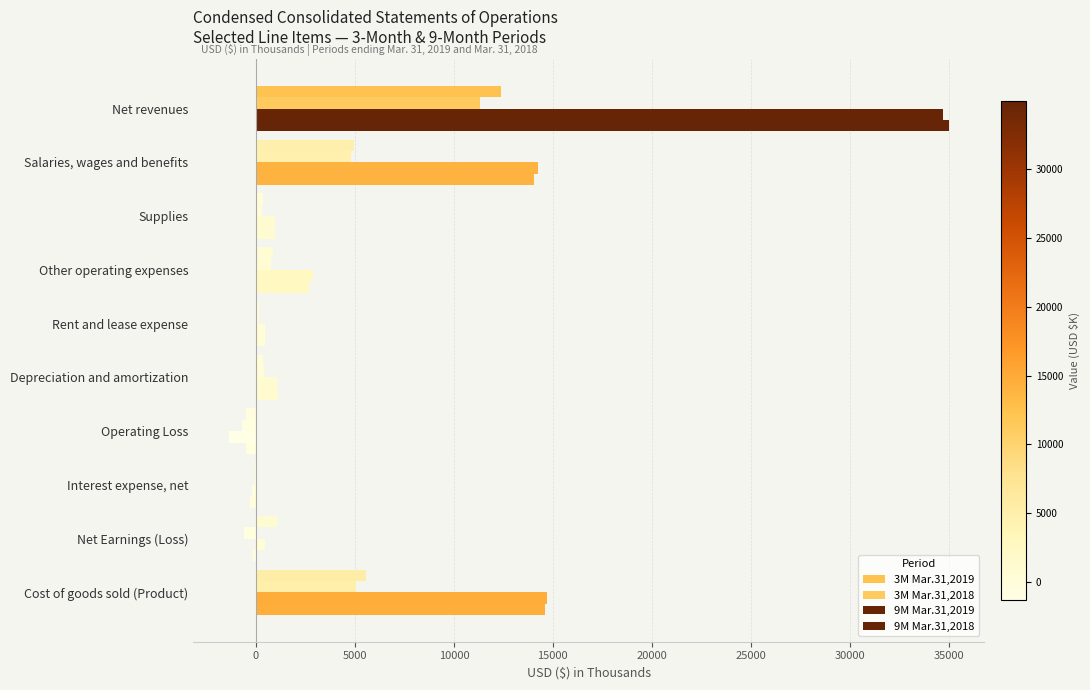

What is the difference between the maximum and second lowest values in the 3M Mar.31,2019 series?

12424